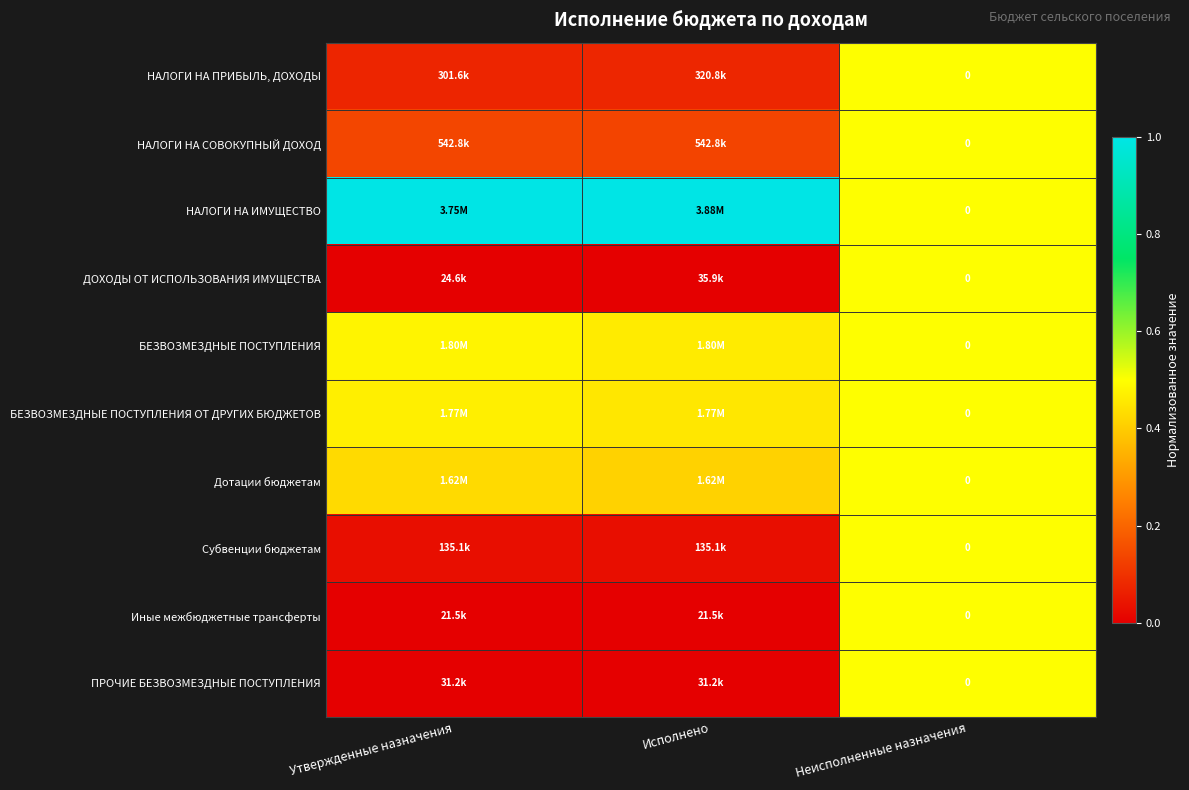

Read the ПРОЧИЕ БЕЗВОЗМЕЗДНЫЕ ПОСТУПЛЕНИЯ value at Неисполненные назначения.

0.5